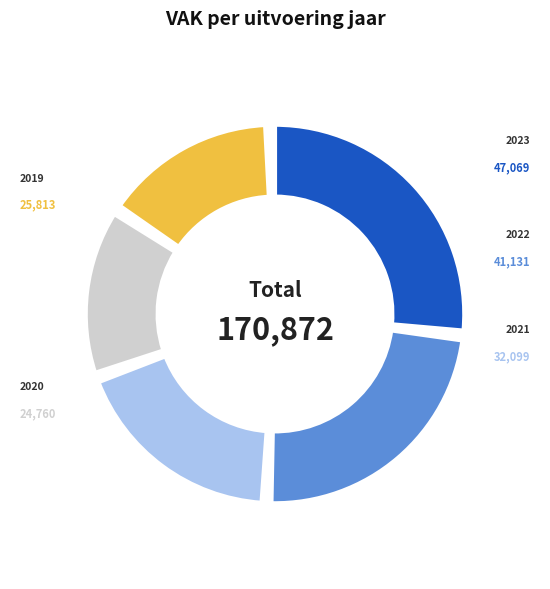

Is there a majority slice in this chart?

No